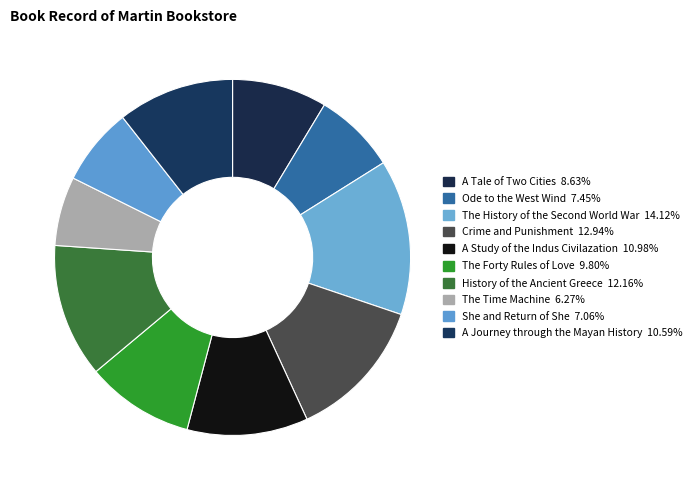

Does She and Return of She account for over 50% of the chart?

No